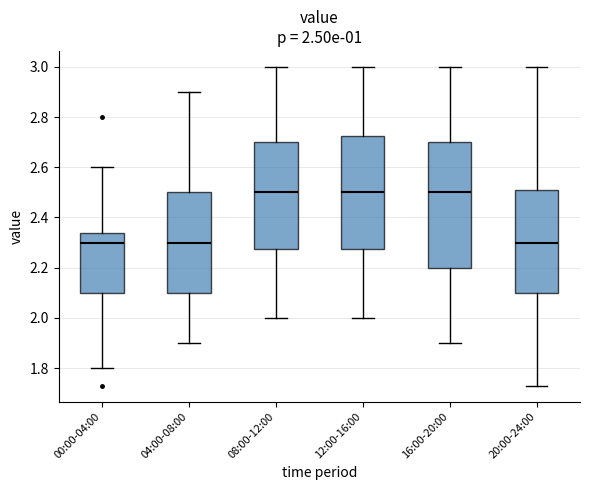

Which box is the tallest, from its lower edge to its upper edge?

16:00-20:00